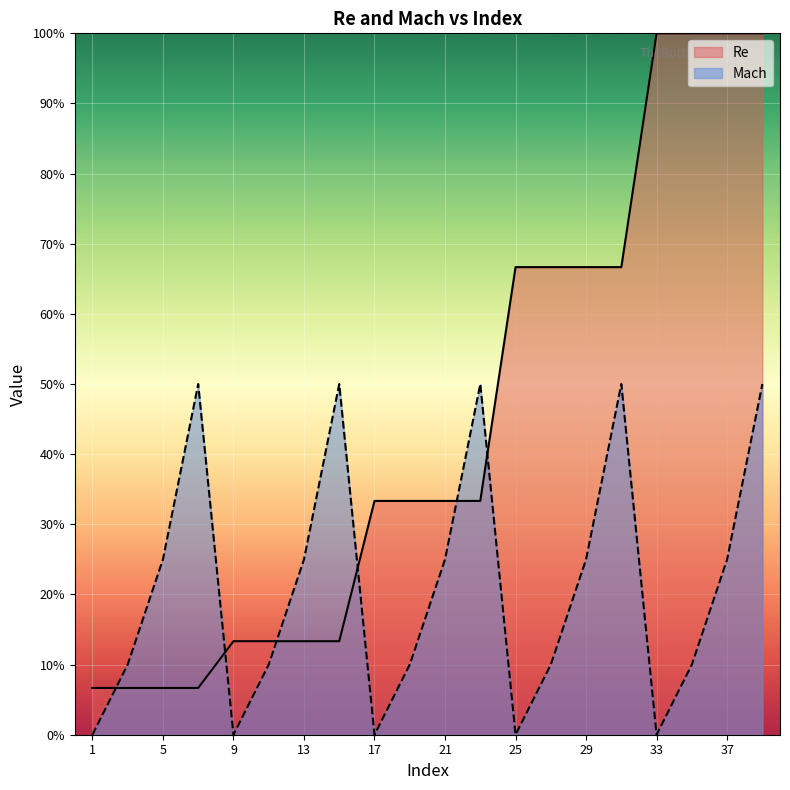

What is the difference between the maximum and minimum values in the Re series?

0.9